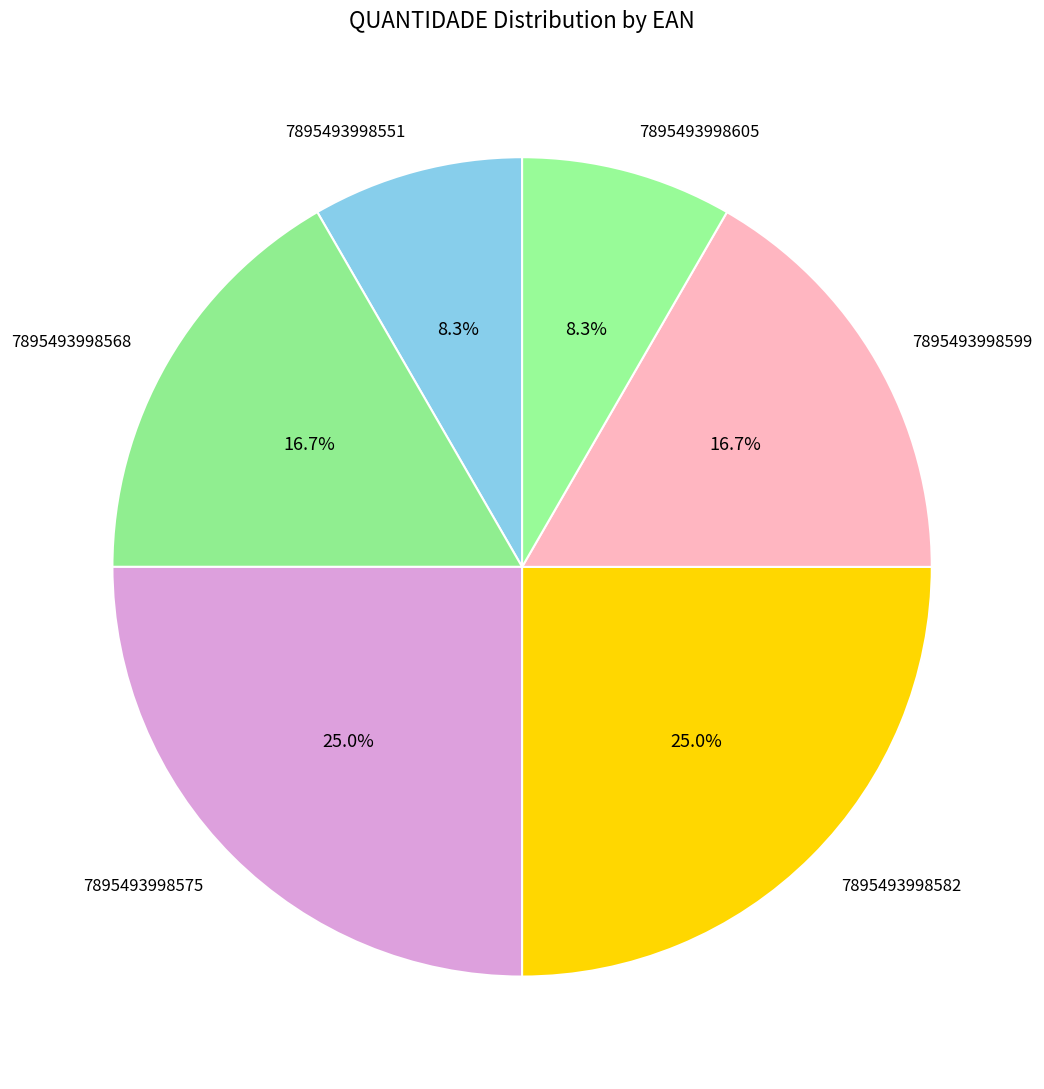

The 7895493998599 slice represents 5% of the pie. True or false?

False